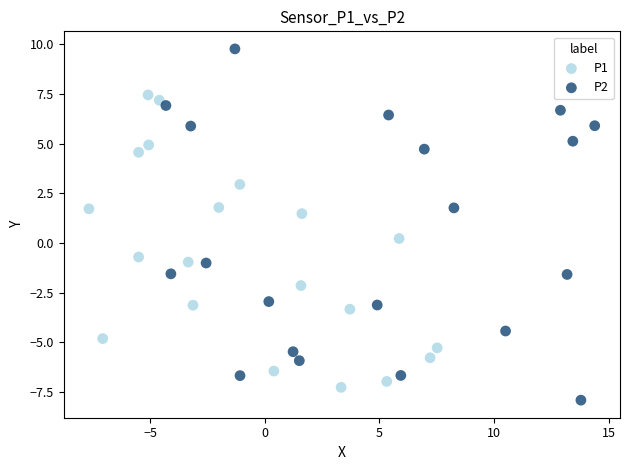

Which series has the largest Y range (max minus min)?

P2